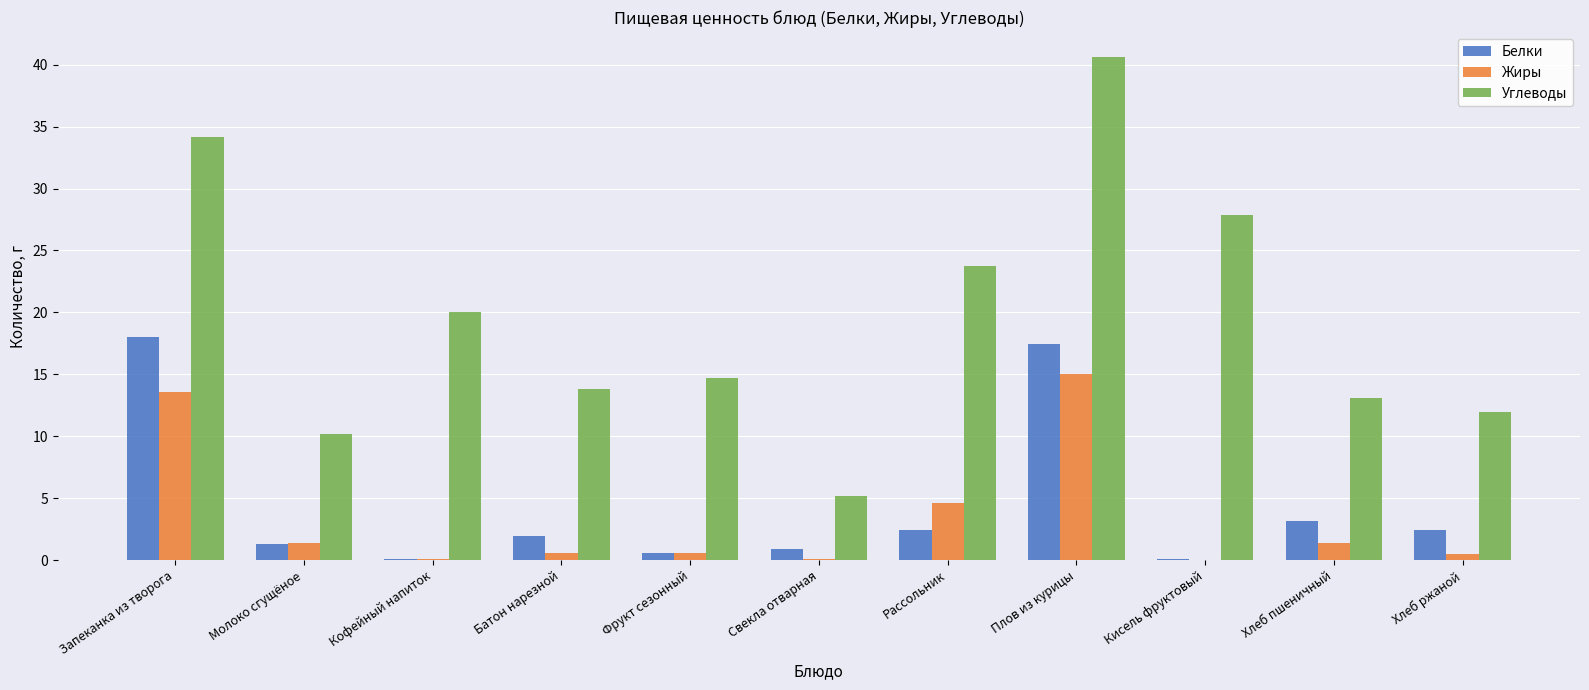

The value of Белки at Хлеб пшеничный is 1.8. True or false?

False